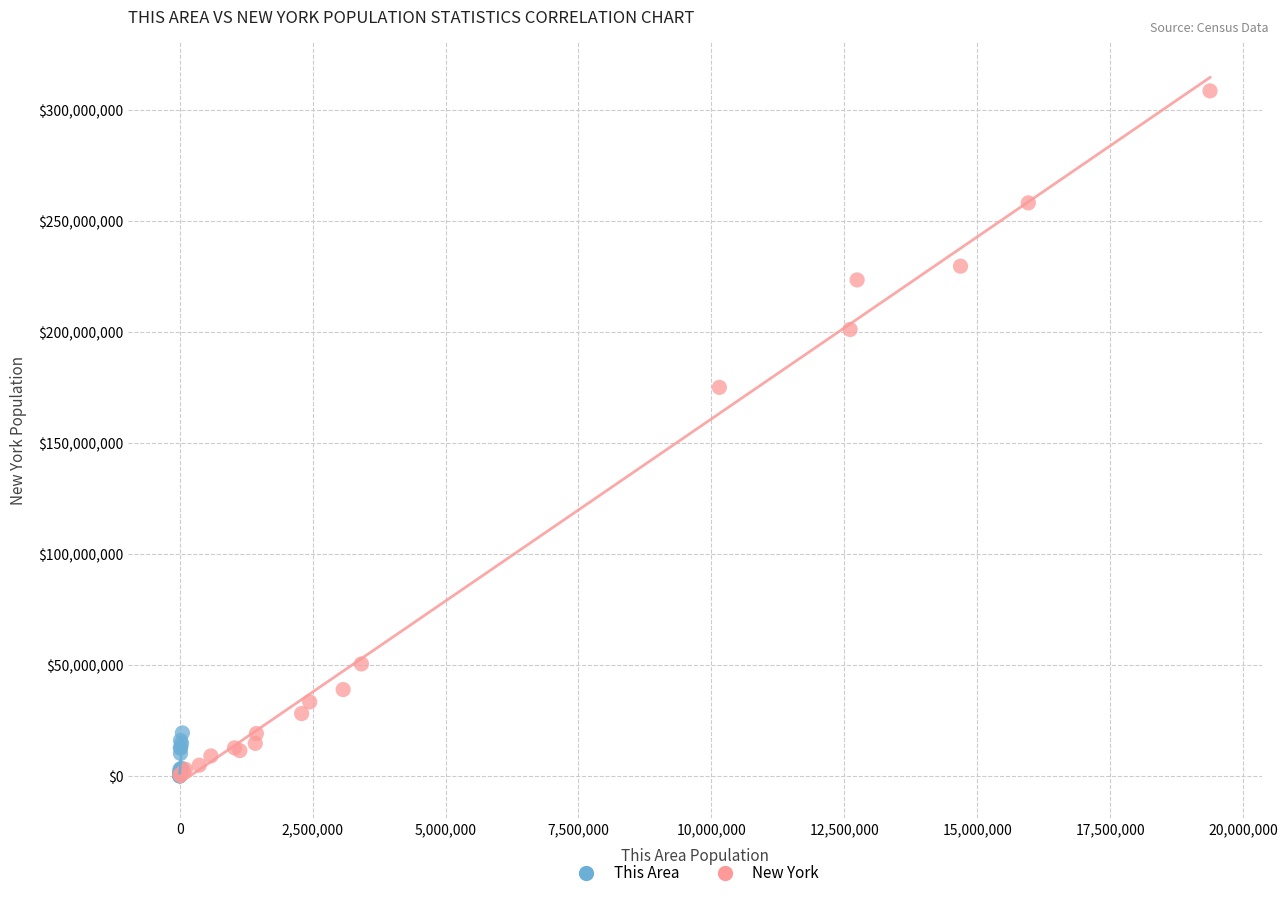

What are all the series names shown in the legend?

This Area, New York